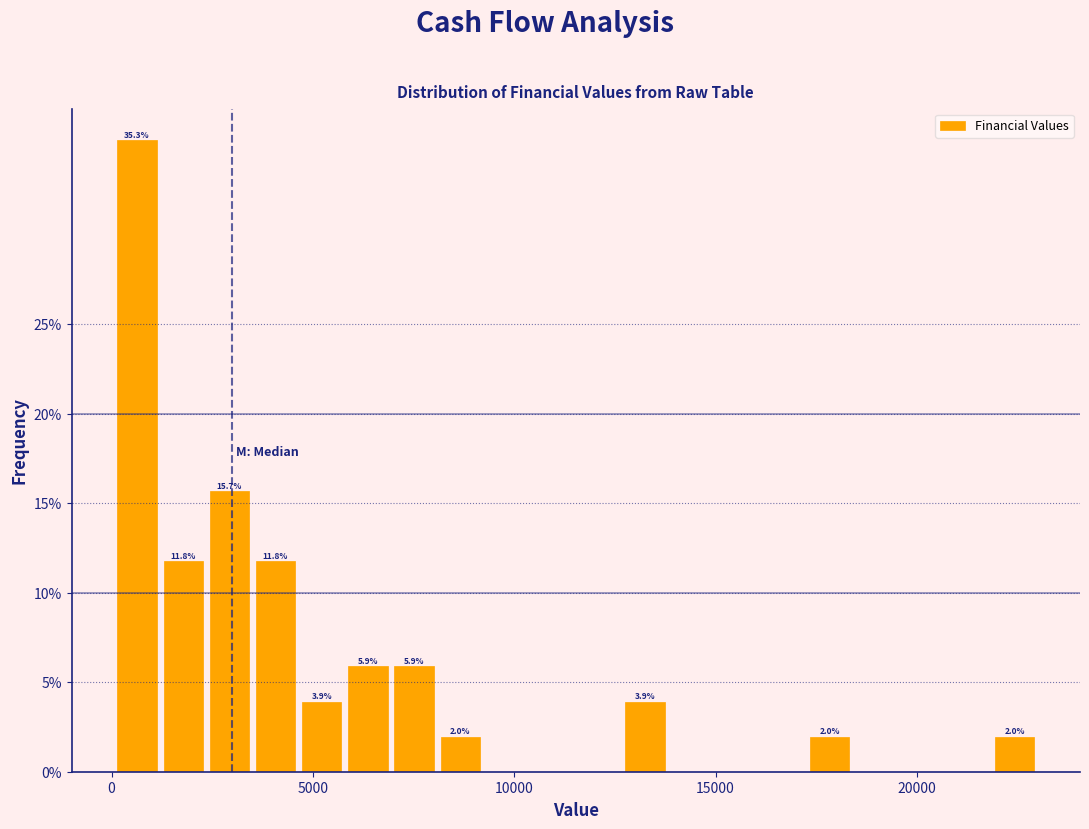

Around what value on the x-axis is the tallest bar? Give the approximate position of its centre, as read against the axis.

500